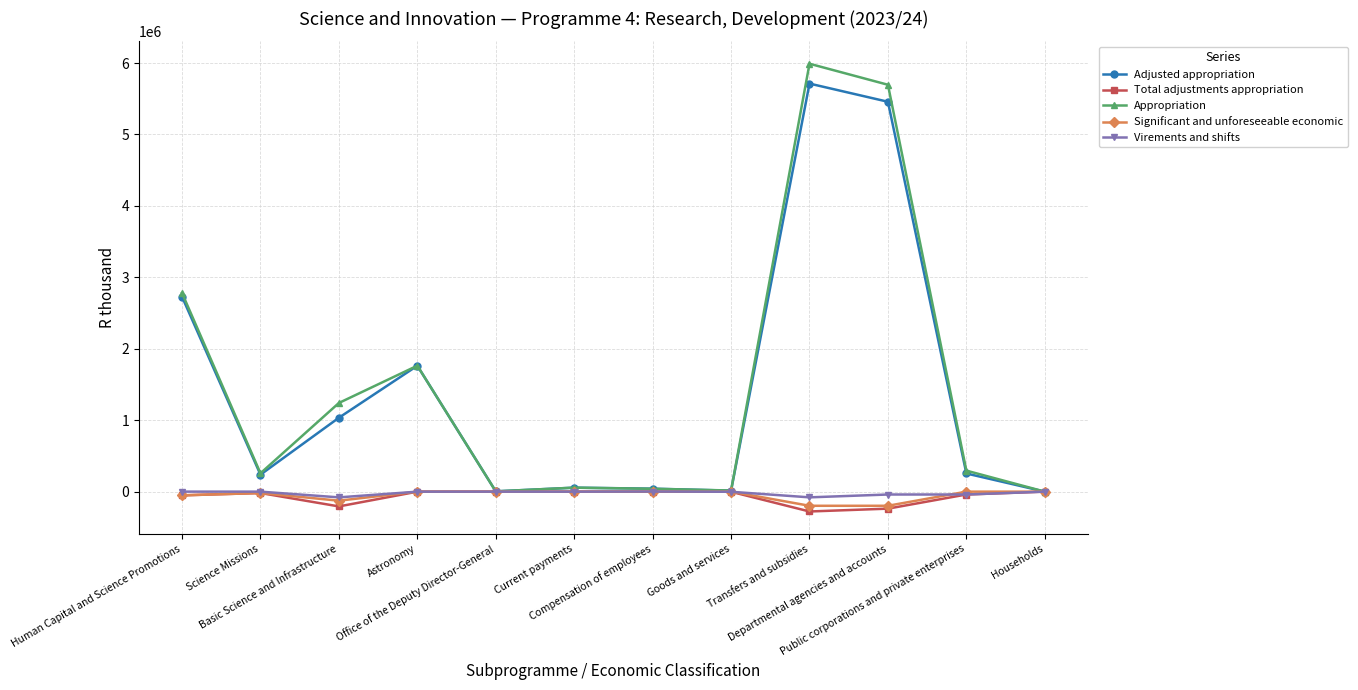

At which label is Appropriation closest to 2995055?

Human Capital and Science Promotions